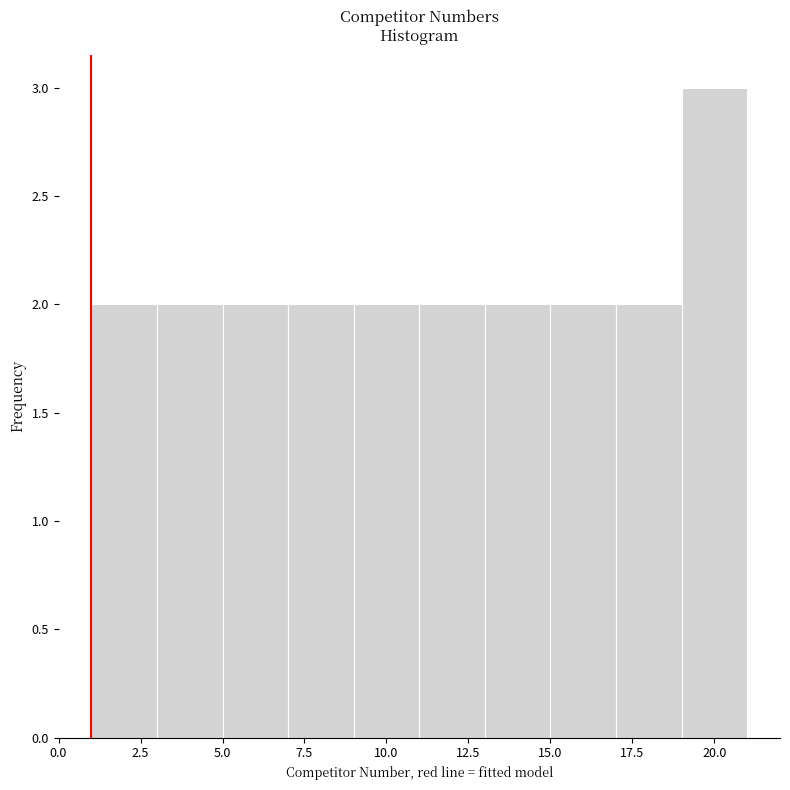

How tall is the bar that spans 3 to 5 on the x-axis? The values are not printed on the chart, so give them approximately, as read against the axis.

2